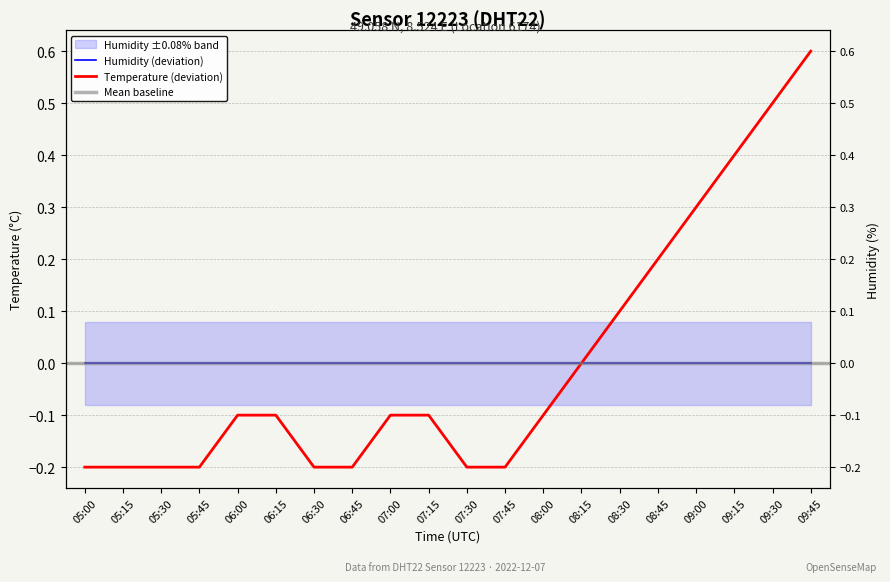

Where is the data nearest to the value 0?

08:15